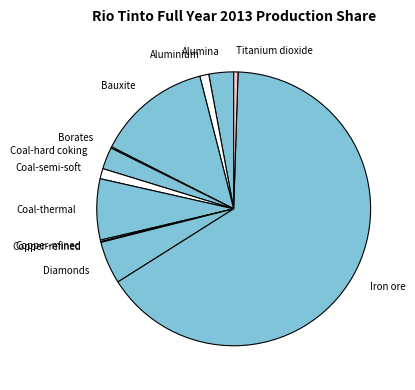

Is it true that Iron ore is 78% of the pie?

False